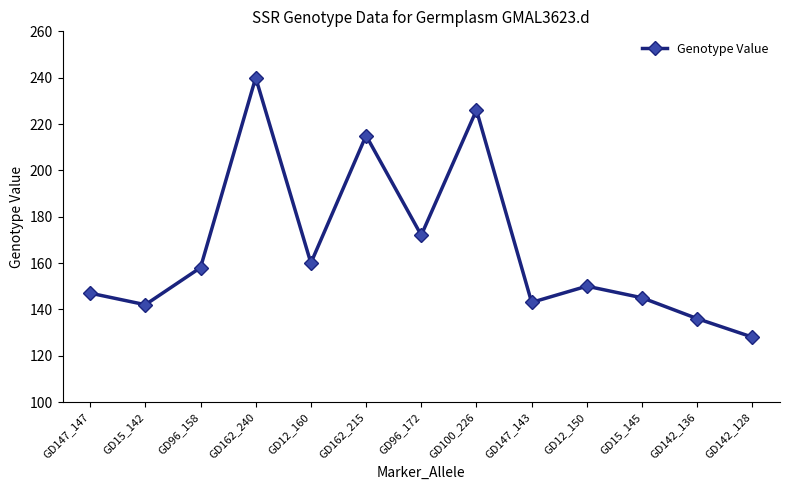

Reading left to right, transcribe all the data shown in this chart.

GD147_147=147	GD15_142=142	GD96_158=158	GD162_240=240	GD12_160=160	GD162_215=215	GD96_172=172	GD100_226=226	GD147_143=143	GD12_150=150	GD15_145=145	GD142_136=136	GD142_128=128